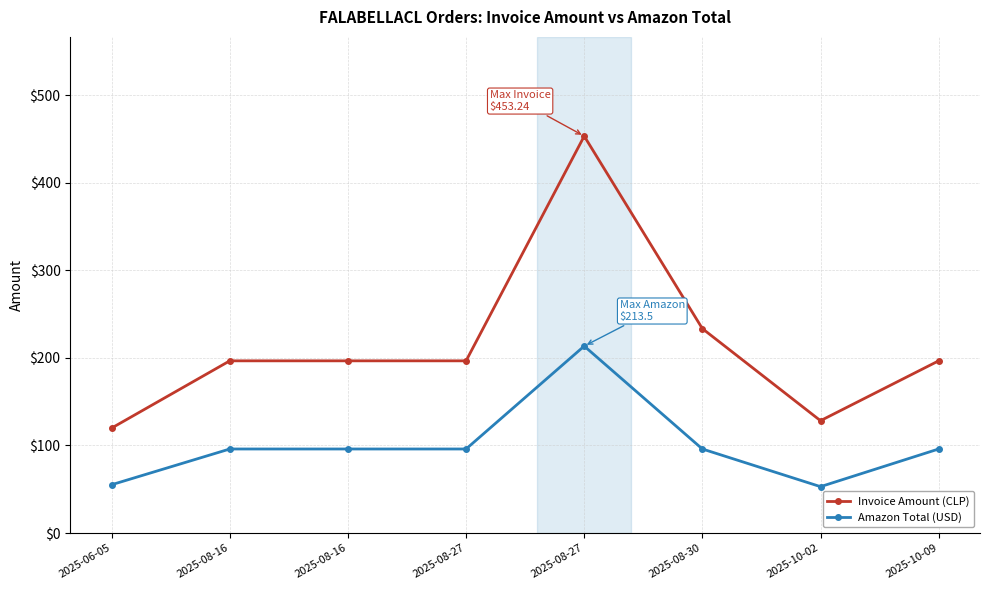

At which category is the sum across all series the highest?

2025-08-27